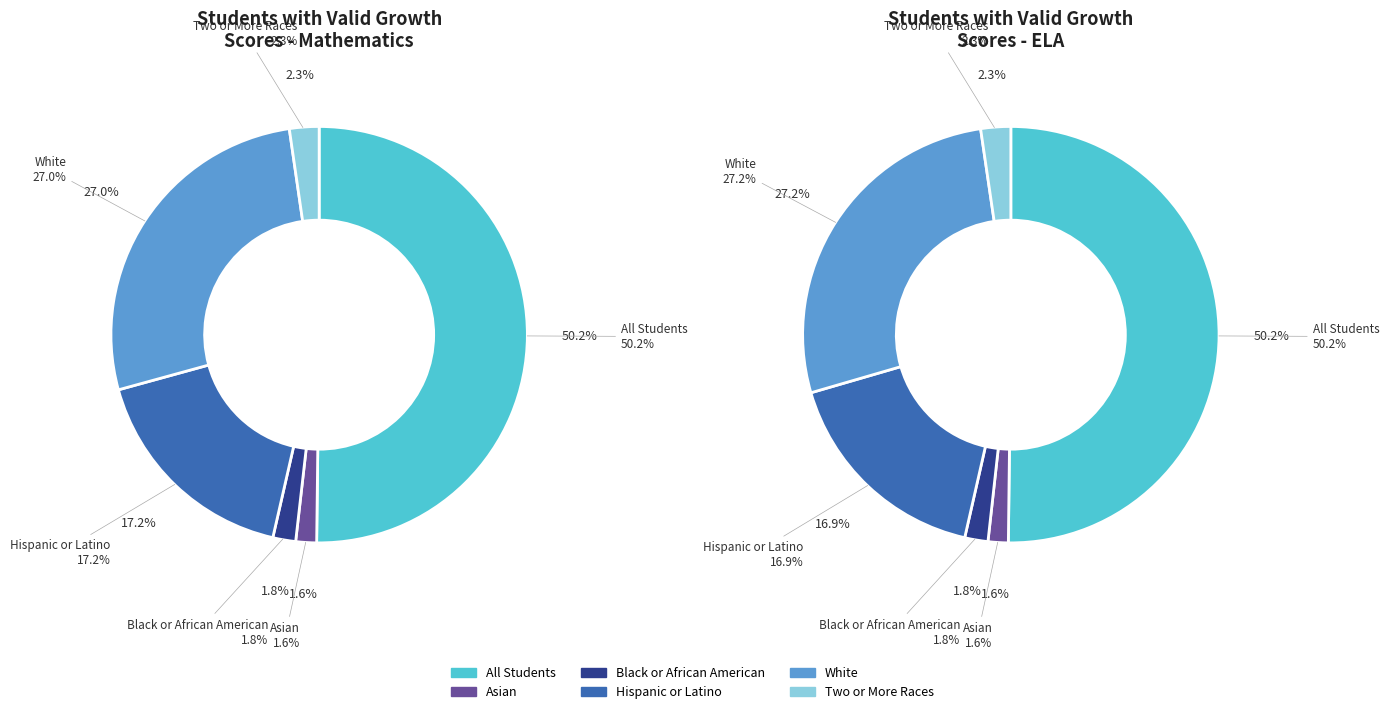

Which category accounts for the majority?

All Students